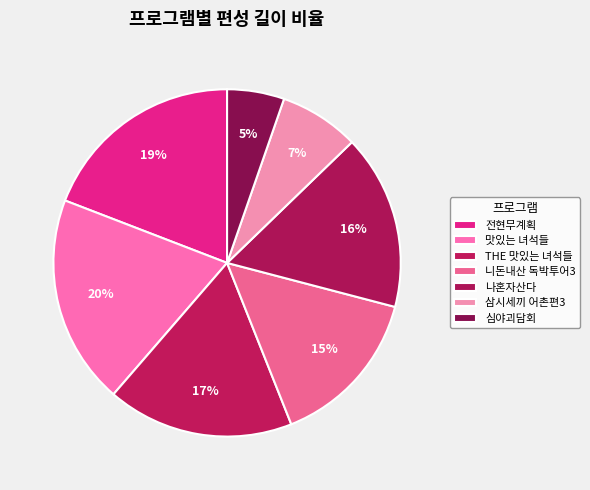

Does any single category account for the majority?

No